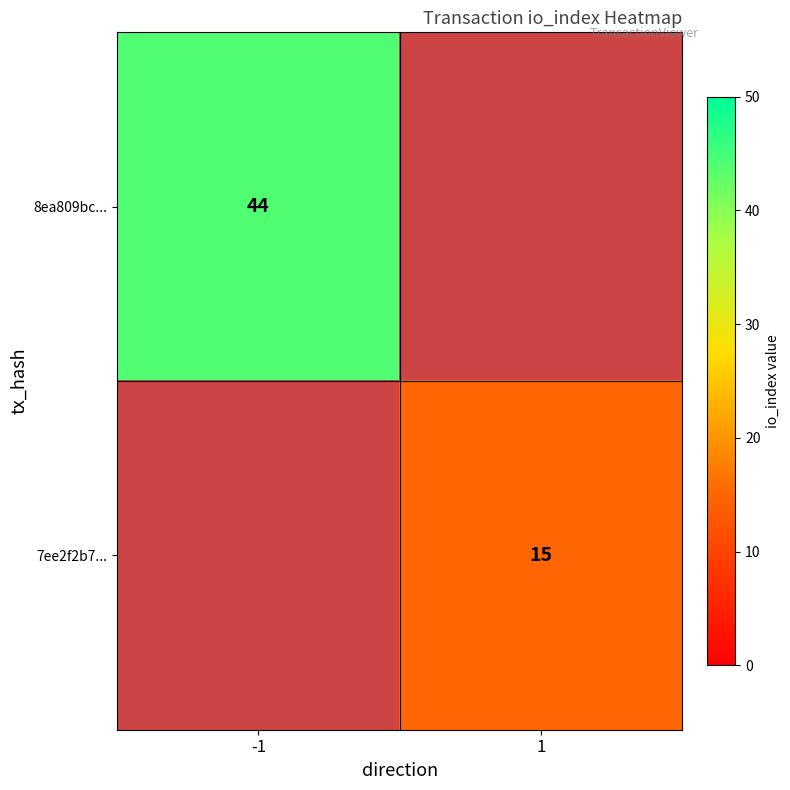

The value of 8ea809bc... at -1 is 73. True or false?

False